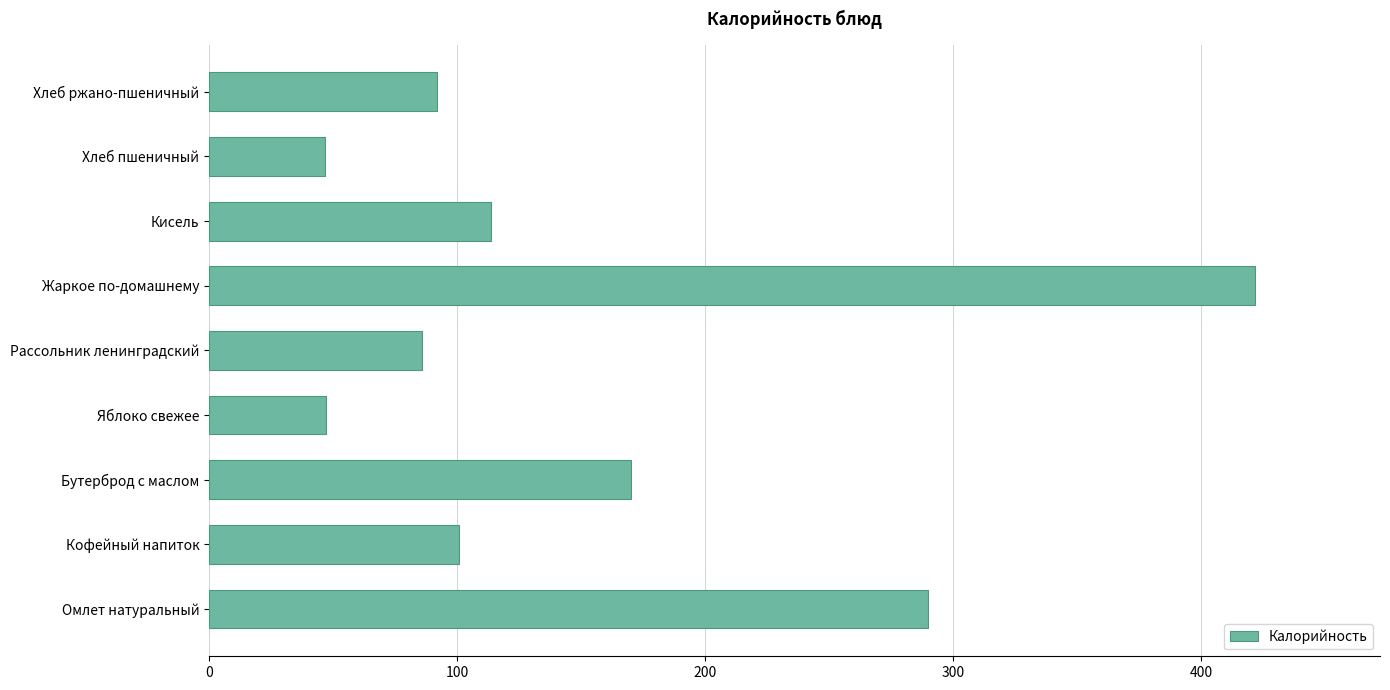

At which category does the chart reach its peak across all series?

Жаркое по-домашнему